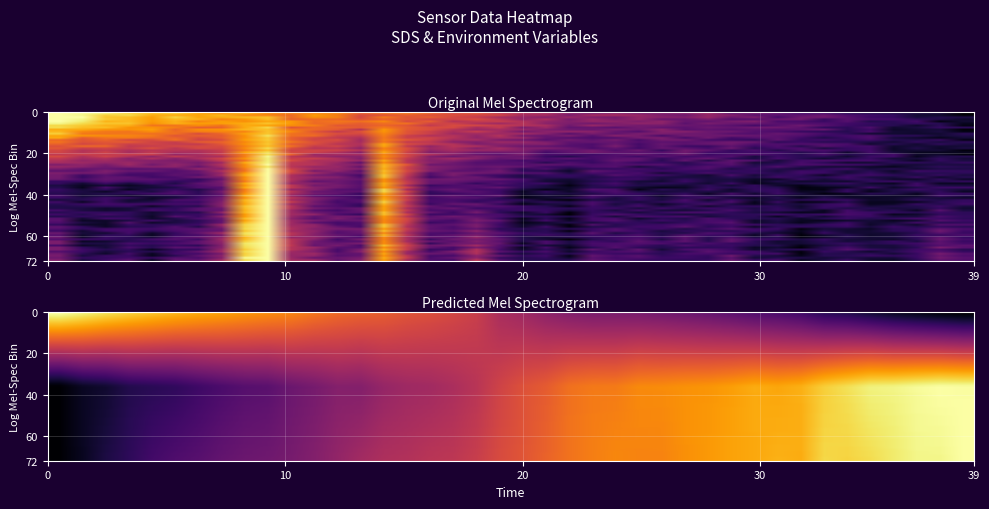

At how many categories does at least one series exceed 0?

40